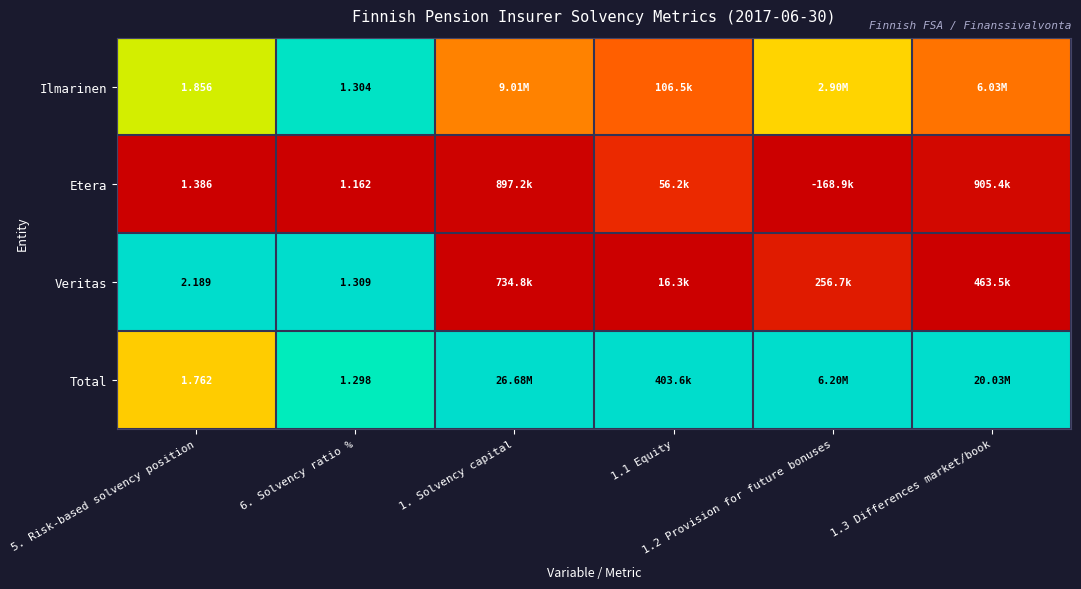

Is it true that Etera equals -0.1 at 6. Solvency ratio %?

False